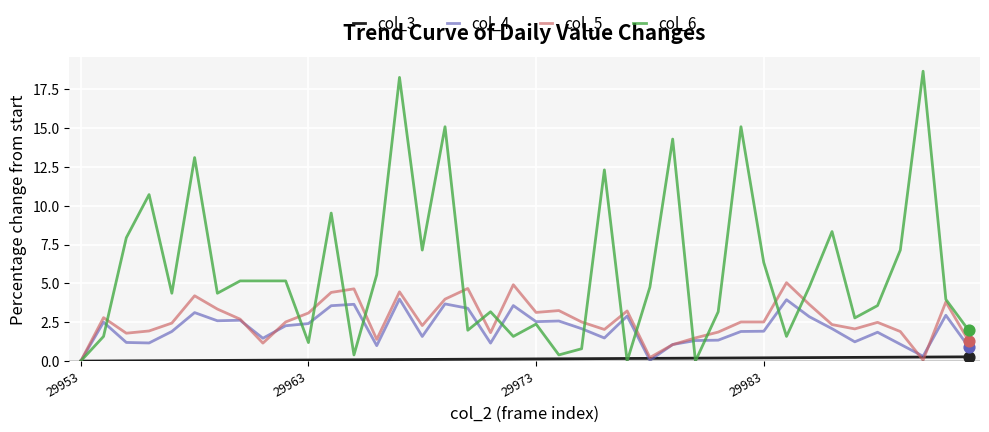

Which series has the widest spread of values?

col_6